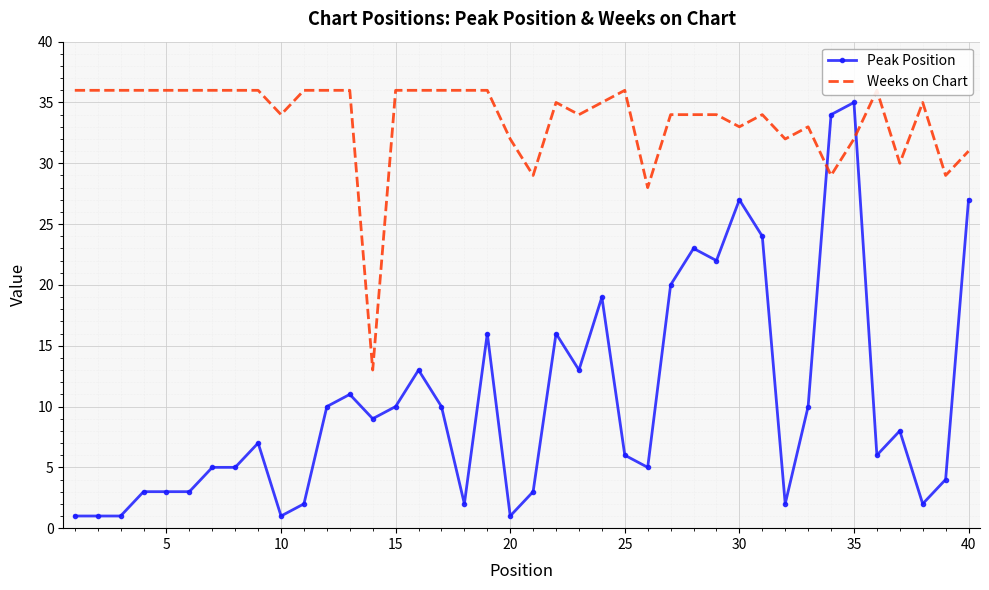

Which category has the highest value in the Peak Position series?

35